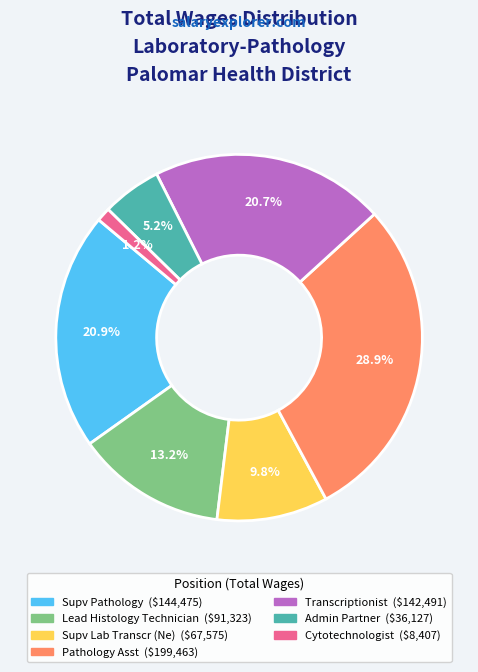

How many slices are in this pie chart?

7